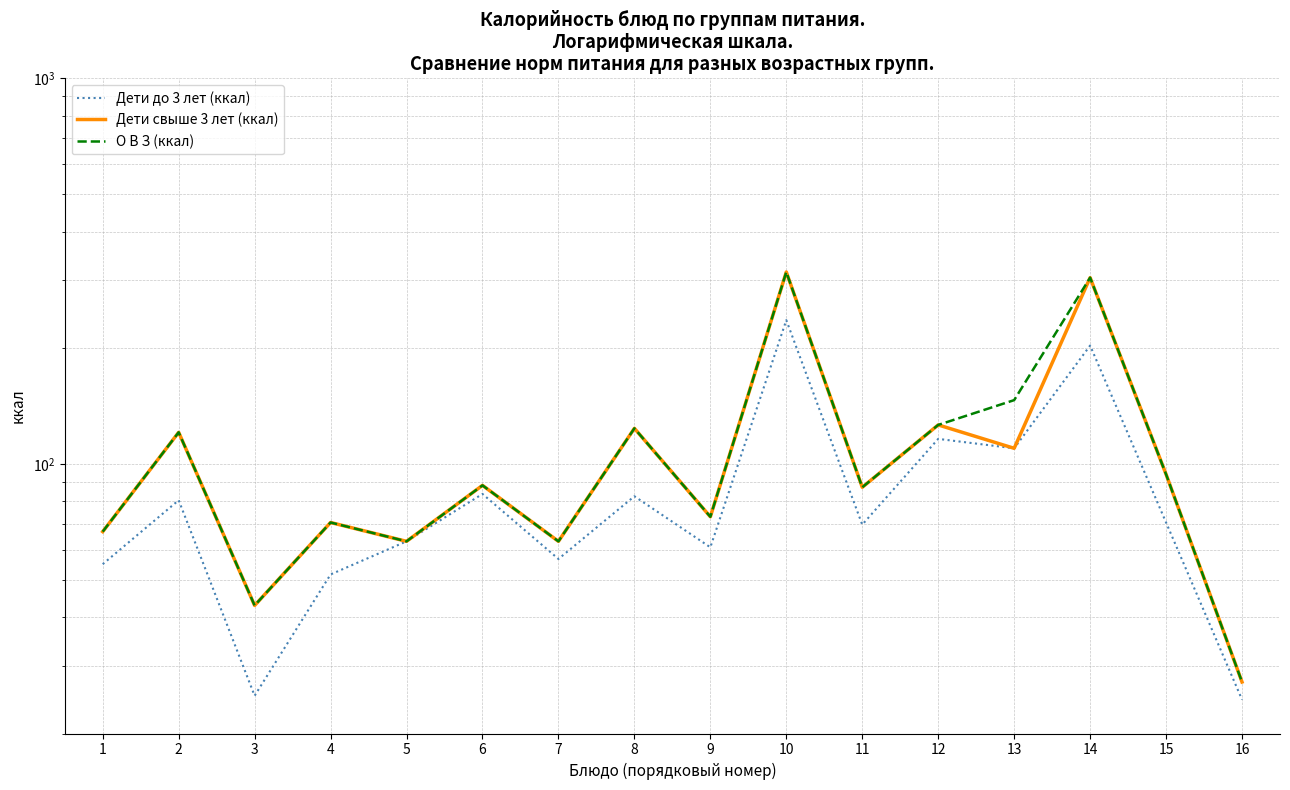

How many lines are shown in the chart?

3